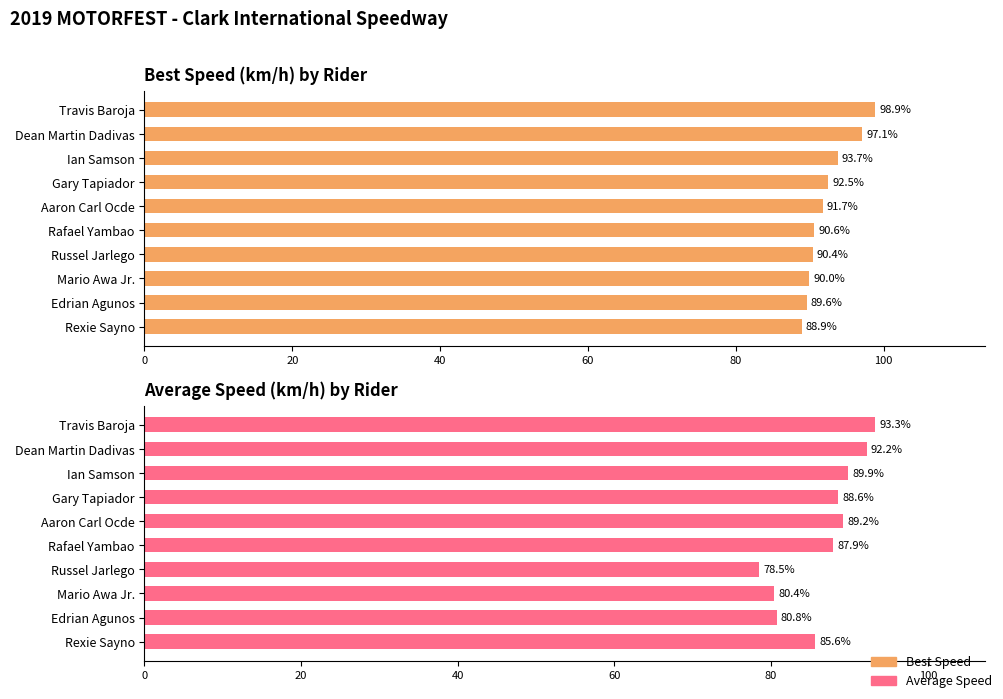

What are all the series names shown in the legend?

Best Speed, Average Speed